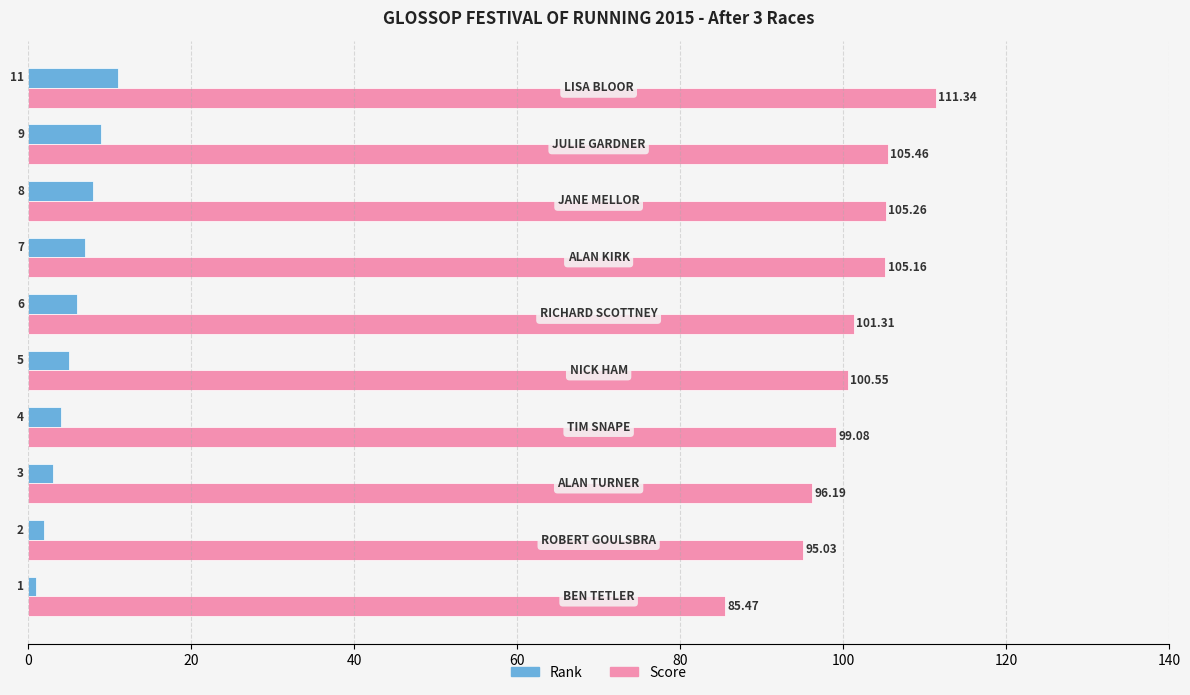

What is the average value of the Rank series?

5.6